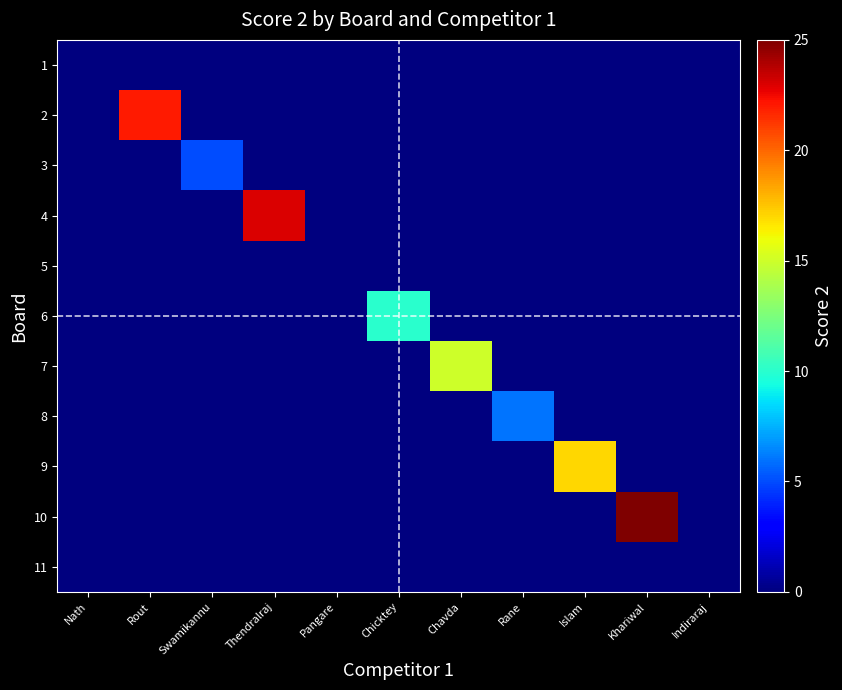

Reading right to left, transcribe all the data shown in this chart.

1: Indiraraj=0	Khariwal=0	Islam=0	Rane=0	Chavda=0	Chicktey=0	Pangare=0	Thendralraj=0	Swamikannu=0	Rout=0	Nath=0
2: Indiraraj=0	Khariwal=0	Islam=0	Rane=0	Chavda=0	Chicktey=0	Pangare=0	Thendralraj=0	Swamikannu=0	Rout=22	Nath=0
3: Indiraraj=0	Khariwal=0	Islam=0	Rane=0	Chavda=0	Chicktey=0	Pangare=0	Thendralraj=0	Swamikannu=5	Rout=0	Nath=0
4: Indiraraj=0	Khariwal=0	Islam=0	Rane=0	Chavda=0	Chicktey=0	Pangare=0	Thendralraj=23	Swamikannu=0	Rout=0	Nath=0
5: Indiraraj=0	Khariwal=0	Islam=0	Rane=0	Chavda=0	Chicktey=0	Pangare=0	Thendralraj=0	Swamikannu=0	Rout=0	Nath=0
6: Indiraraj=0	Khariwal=0	Islam=0	Rane=0	Chavda=0	Chicktey=10	Pangare=0	Thendralraj=0	Swamikannu=0	Rout=0	Nath=0
7: Indiraraj=0	Khariwal=0	Islam=0	Rane=0	Chavda=15	Chicktey=0	Pangare=0	Thendralraj=0	Swamikannu=0	Rout=0	Nath=0
8: Indiraraj=0	Khariwal=0	Islam=0	Rane=6	Chavda=0	Chicktey=0	Pangare=0	Thendralraj=0	Swamikannu=0	Rout=0	Nath=0
9: Indiraraj=0	Khariwal=0	Islam=17	Rane=0	Chavda=0	Chicktey=0	Pangare=0	Thendralraj=0	Swamikannu=0	Rout=0	Nath=0
10: Indiraraj=0	Khariwal=25	Islam=0	Rane=0	Chavda=0	Chicktey=0	Pangare=0	Thendralraj=0	Swamikannu=0	Rout=0	Nath=0
11: Indiraraj=0	Khariwal=0	Islam=0	Rane=0	Chavda=0	Chicktey=0	Pangare=0	Thendralraj=0	Swamikannu=0	Rout=0	Nath=0